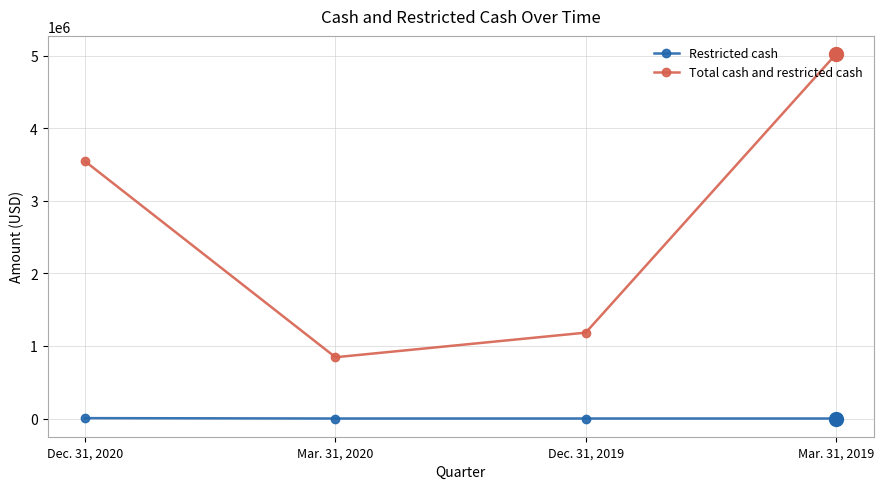

How many lines are shown in the chart?

2